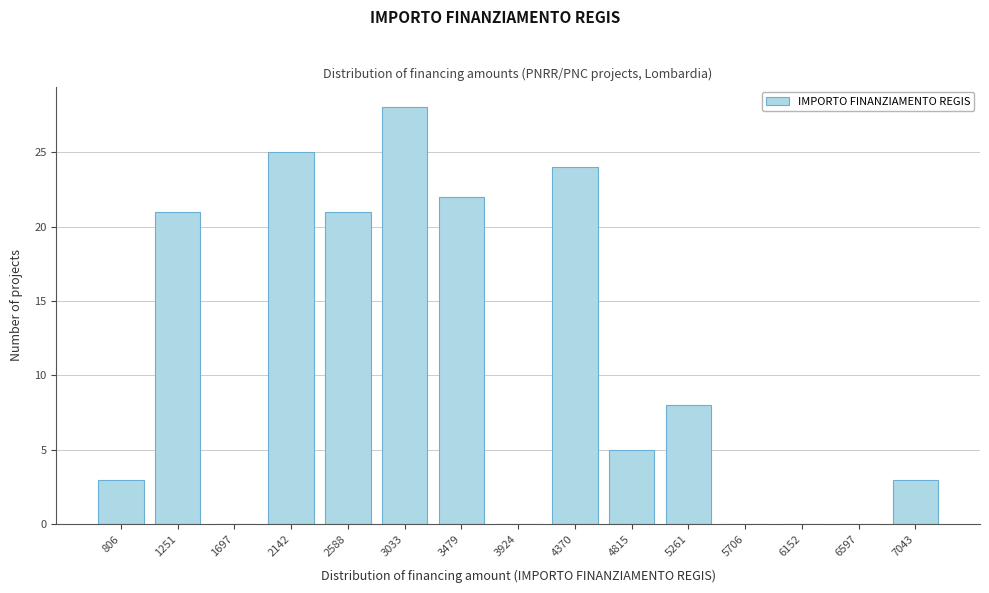

Reading right to left, extract all data points from this chart.

7043=3	6597=0	6152=0	5706=0	5261=8	4815=5	4370=24	3924=0	3479=22	3033=28	2588=21	2142=25	1697=0	1251=21	806=3